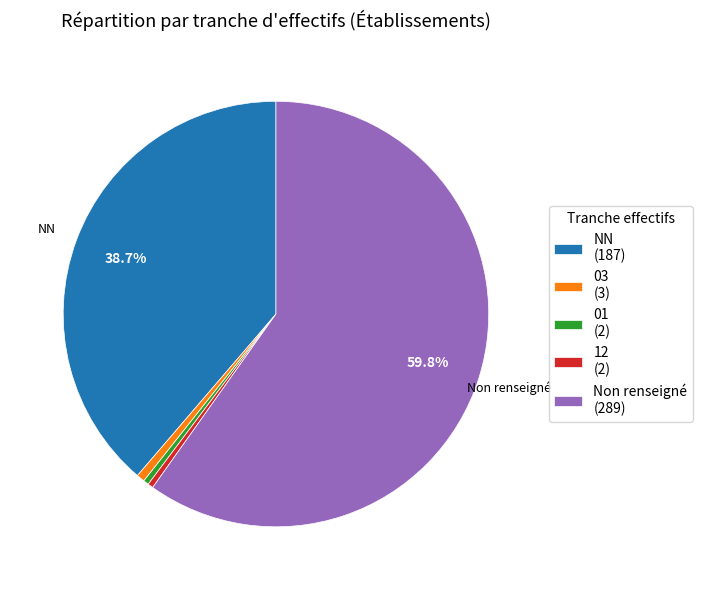

Count the number of slices in the pie.

5